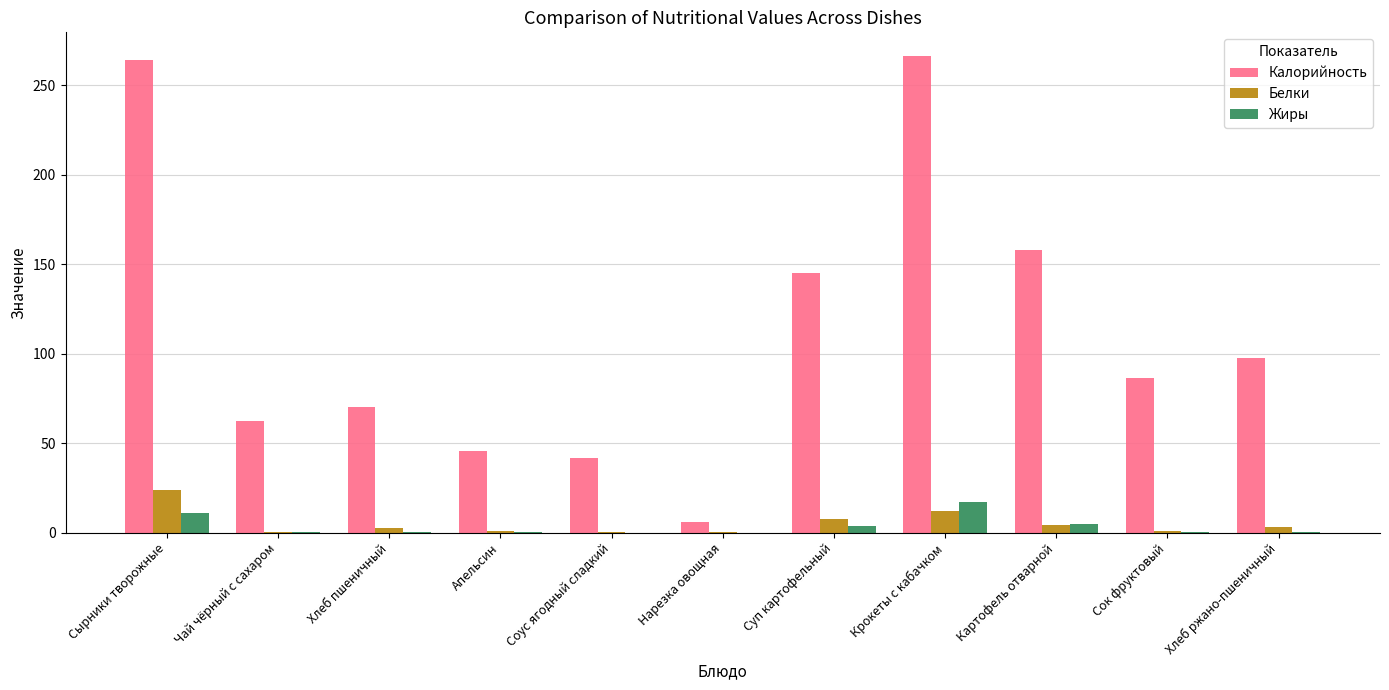

The value of Белки at Крокеты с кабачком is 2.9. True or false?

False